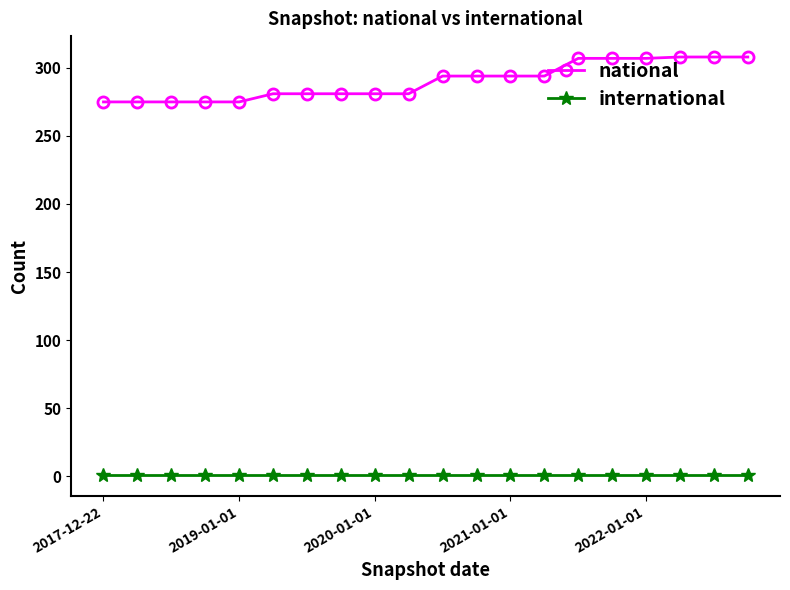

What is the value of the national point at the 15th from the left?

307